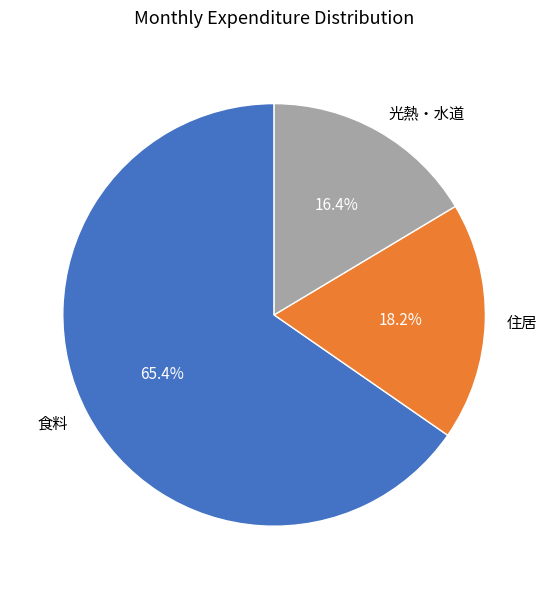

Rank the categories by value from highest to lowest.

食料, 住居, 光熱・水道